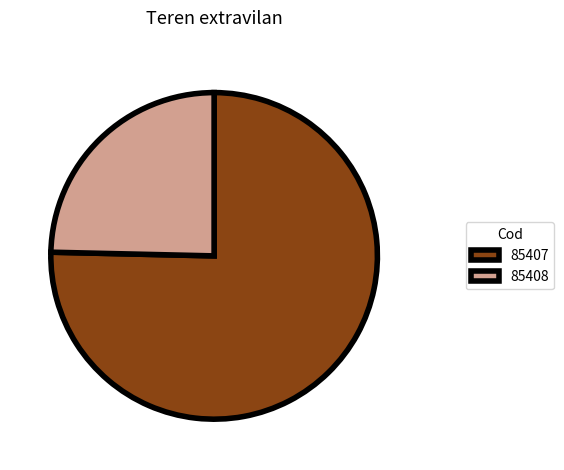

What is the majority slice?

85407